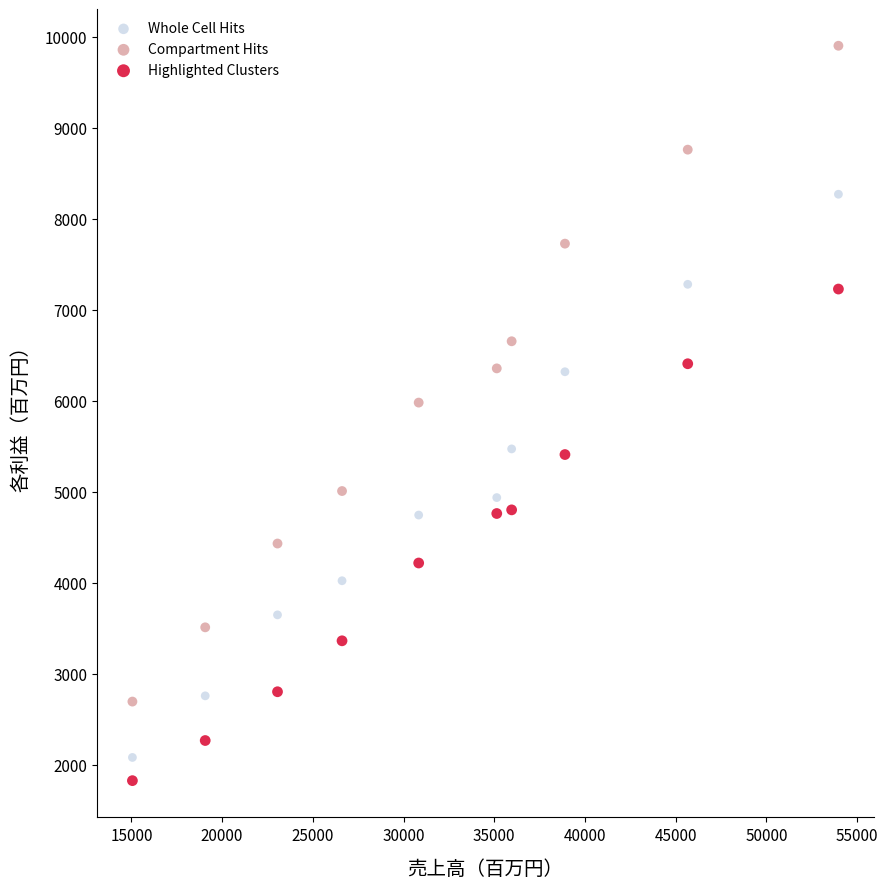

Across all data points, what is the range of Y values (max minus min)?

8077